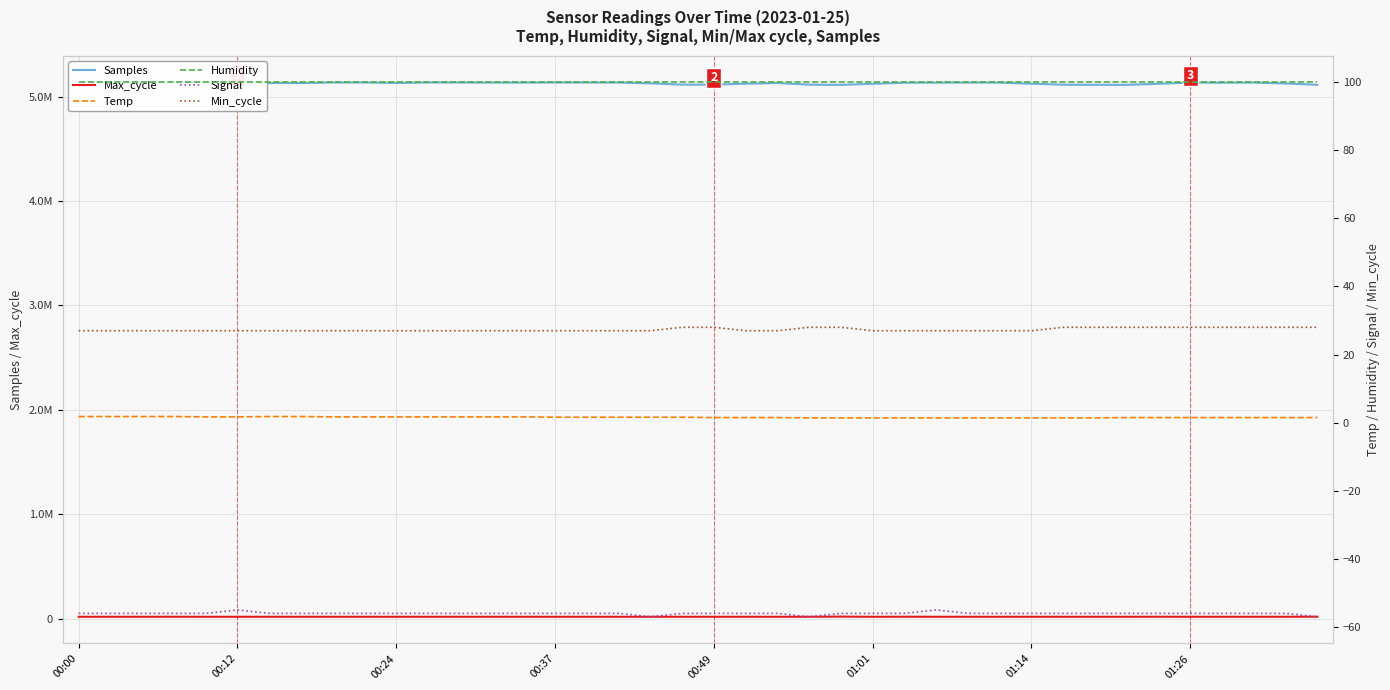

Between 17 and 10, which is larger?

17